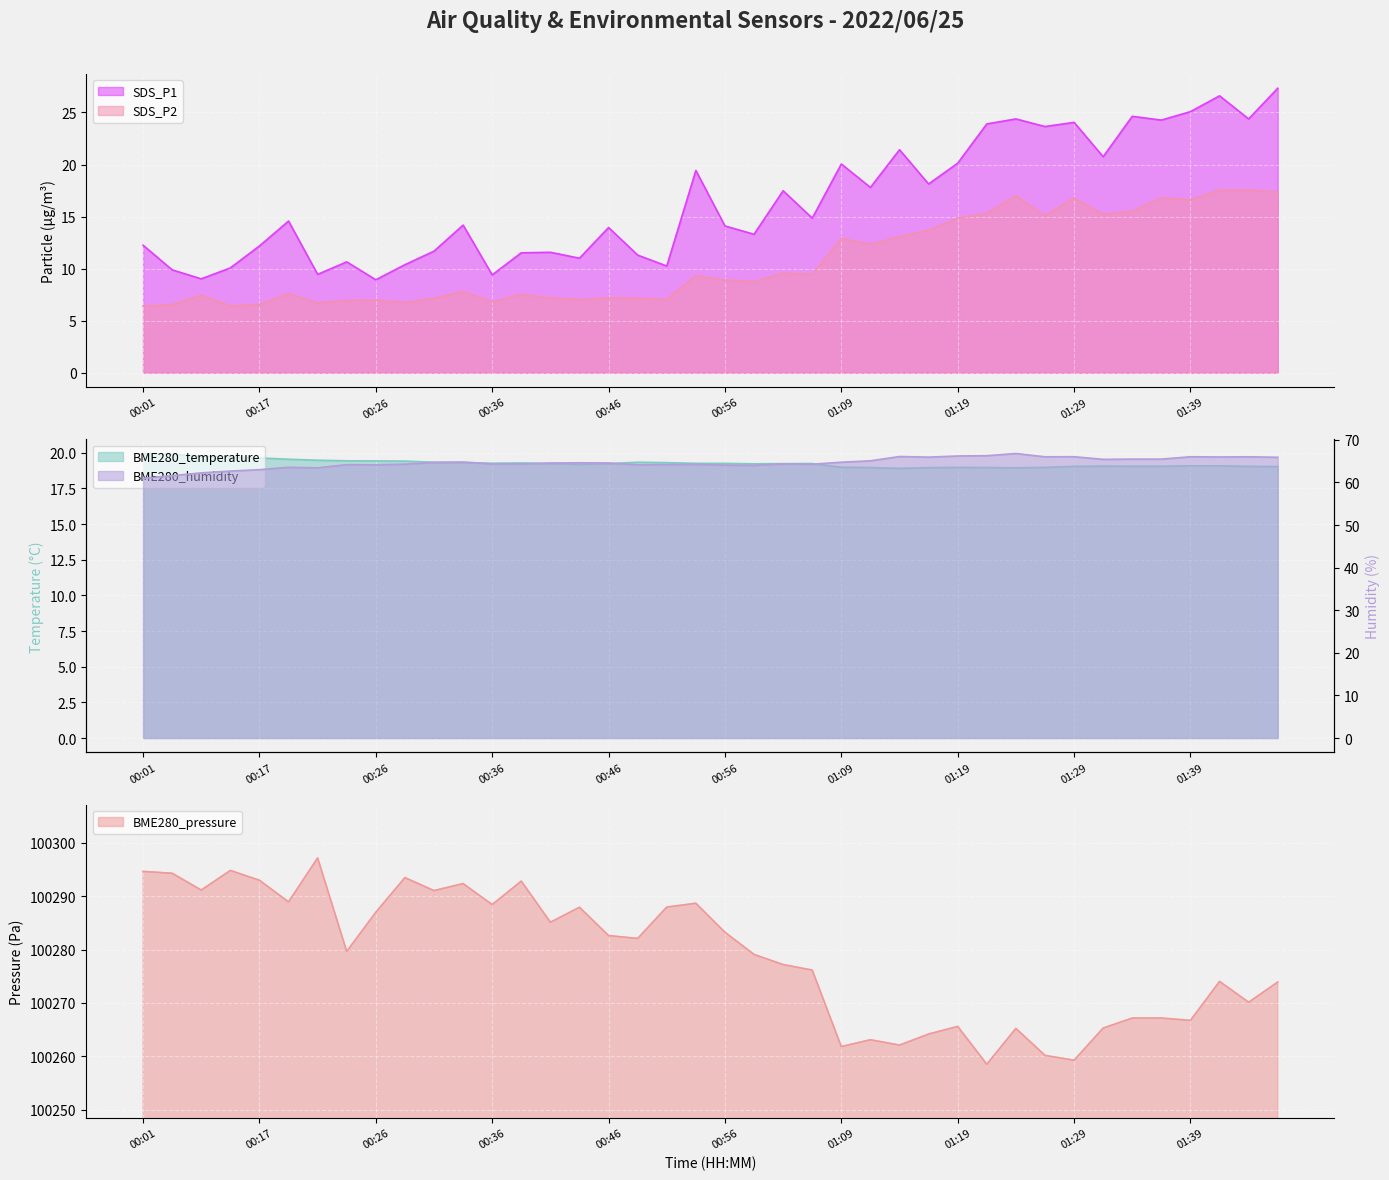

True or false: BME280_humidity and SDS_P2 cross at least once.

False